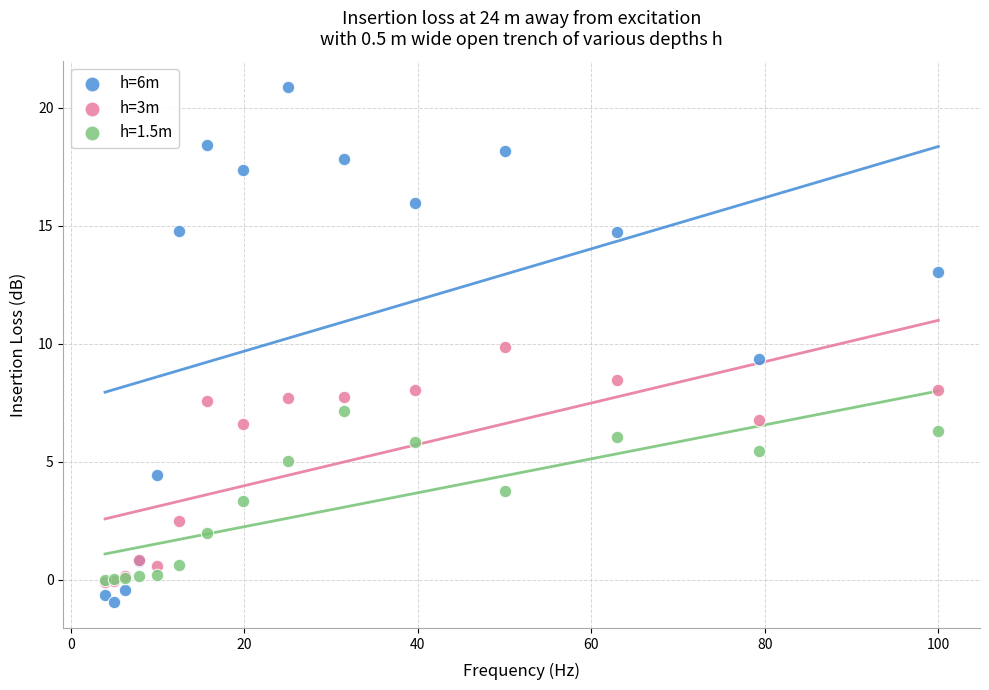

Which series reaches the minimum Y coordinate?

h=6m